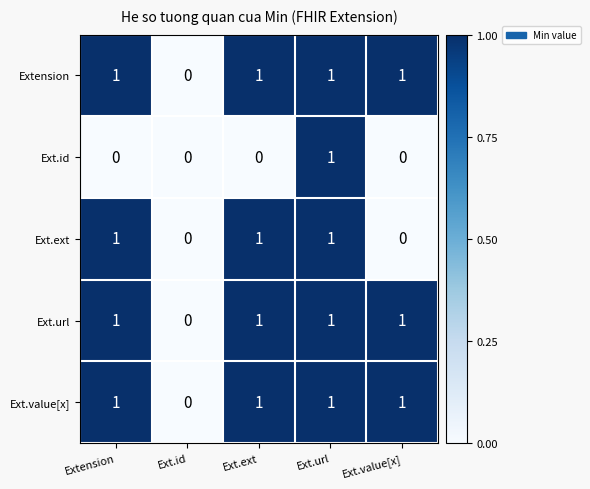

Where is Ext.value[x] nearest to the value 0?

Ext.id